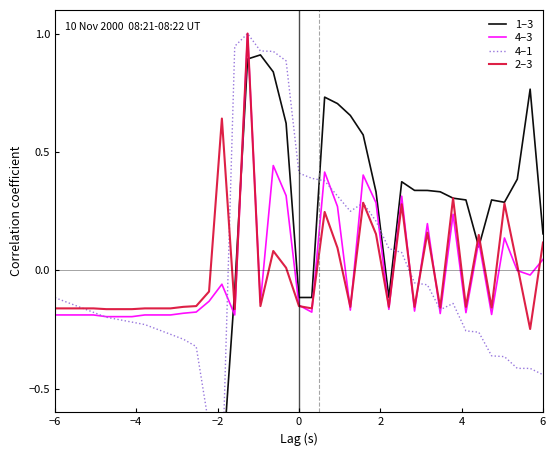

What is the highest value of the 4–3 series?

1.0